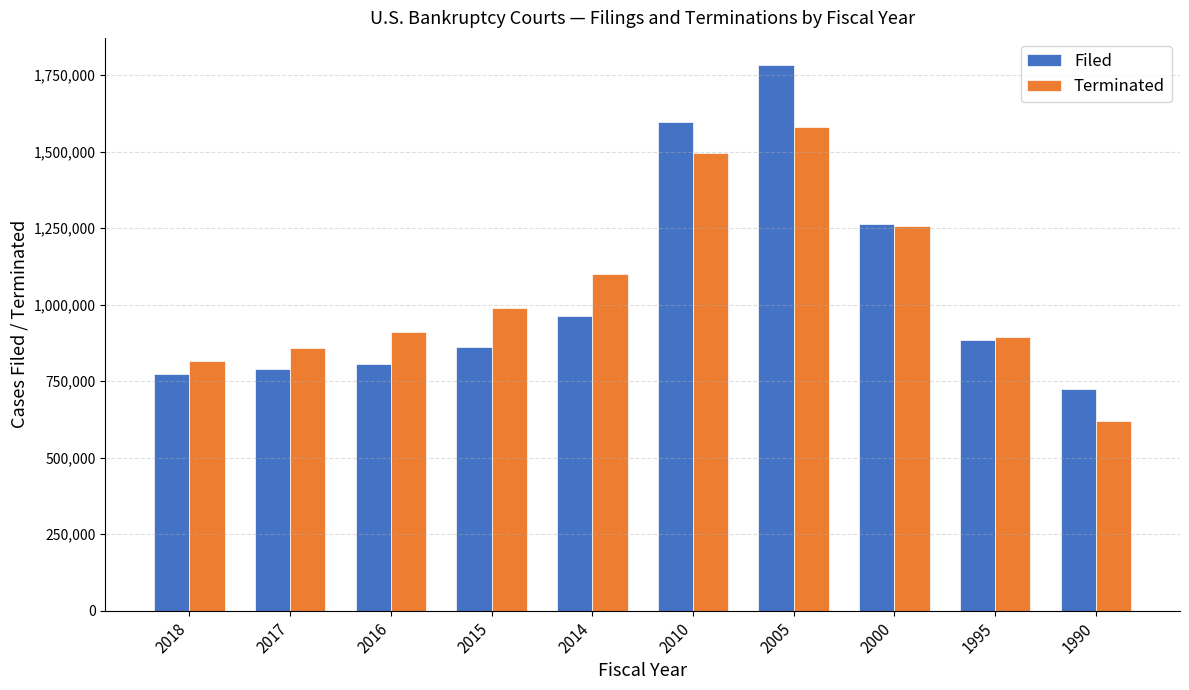

Rank the categories by Terminated value from highest to lowest.

2005, 2010, 2000, 2014, 2015, 2016, 1995, 2017, 2018, 1990